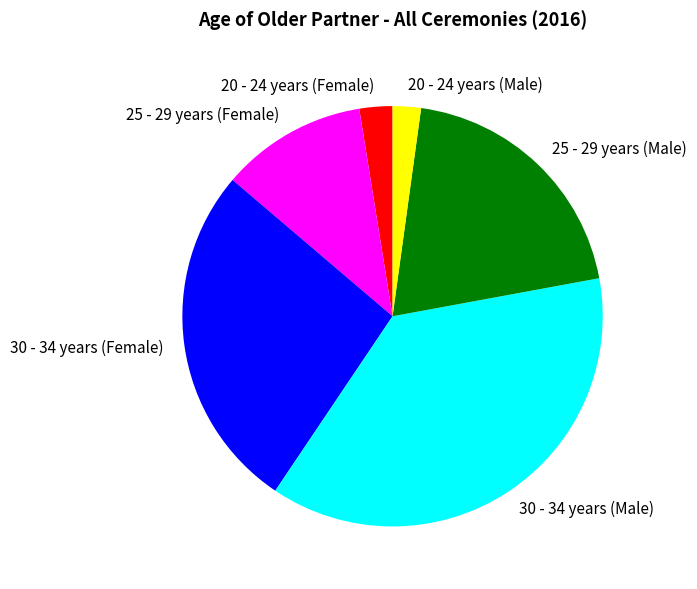

Is 30 - 34 years (Female) the majority of the pie?

No